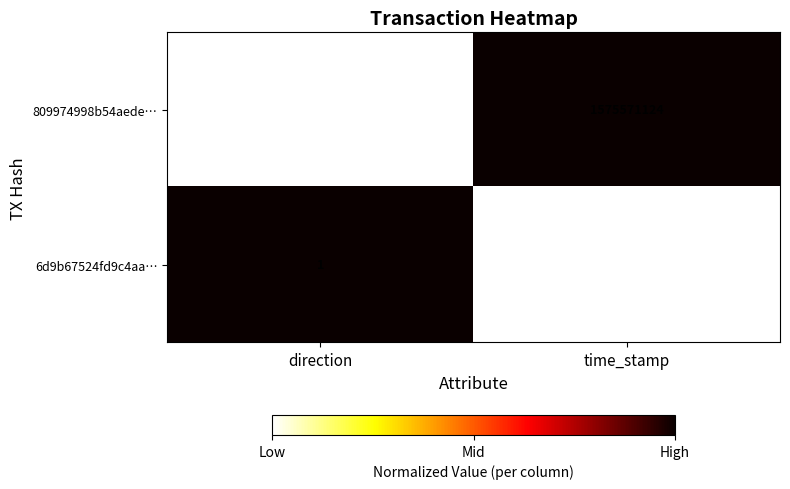

What is the total value across all series at direction?

0